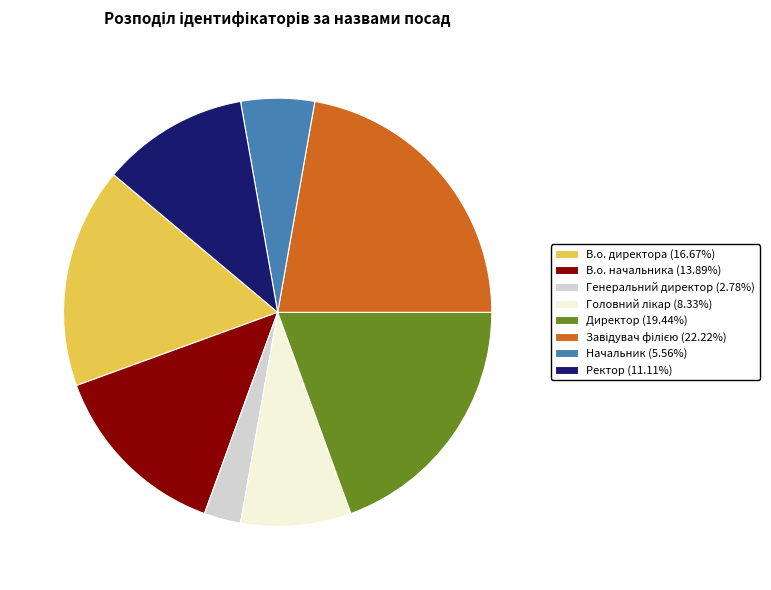

Which slice is the smallest?

Генеральний директор